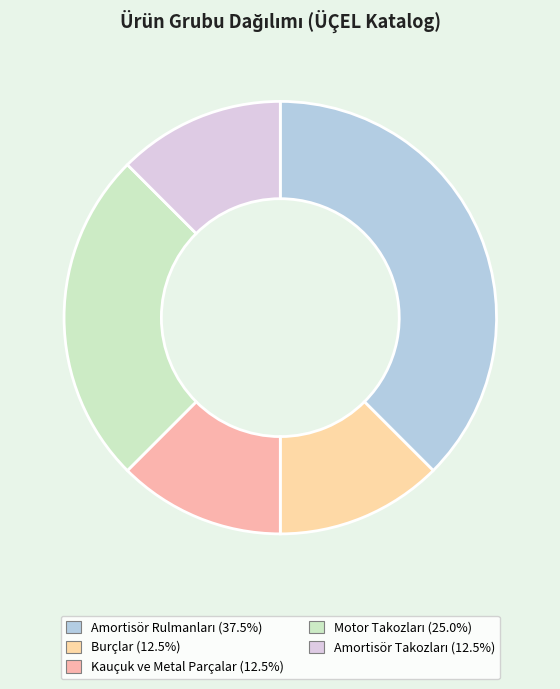

Is it true that Motor Takozları is 36% of the pie?

False